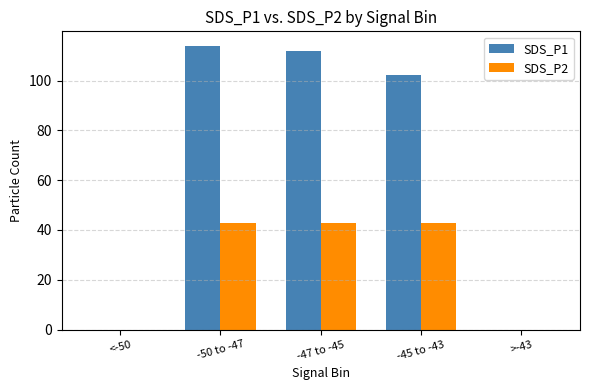

What is the maximum value for SDS_P1?

114.1